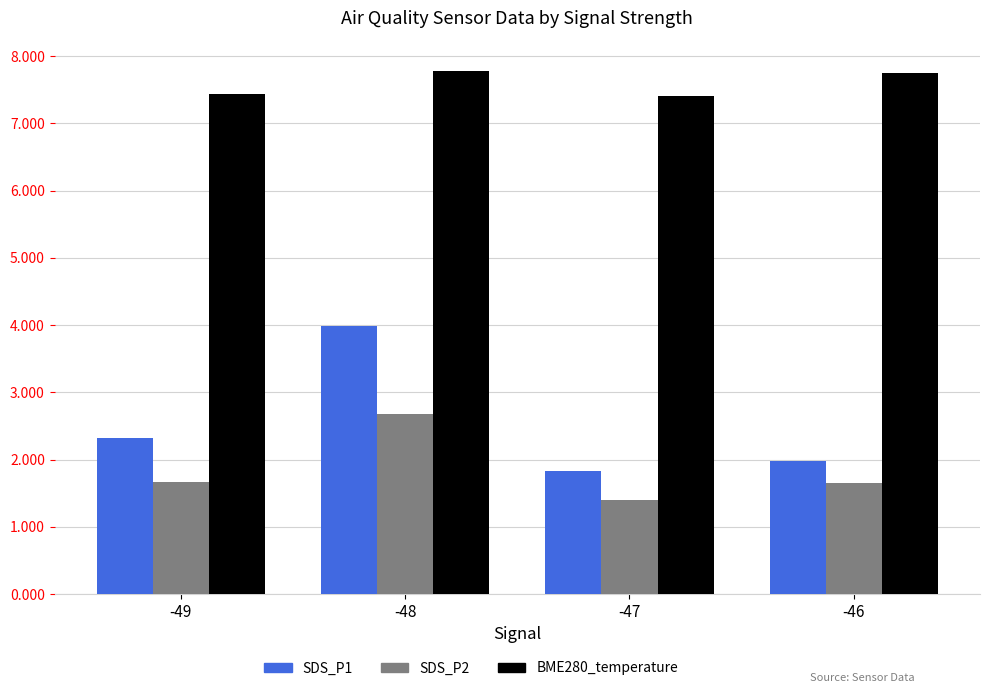

Which category has the highest value in the SDS_P2 series?

-48